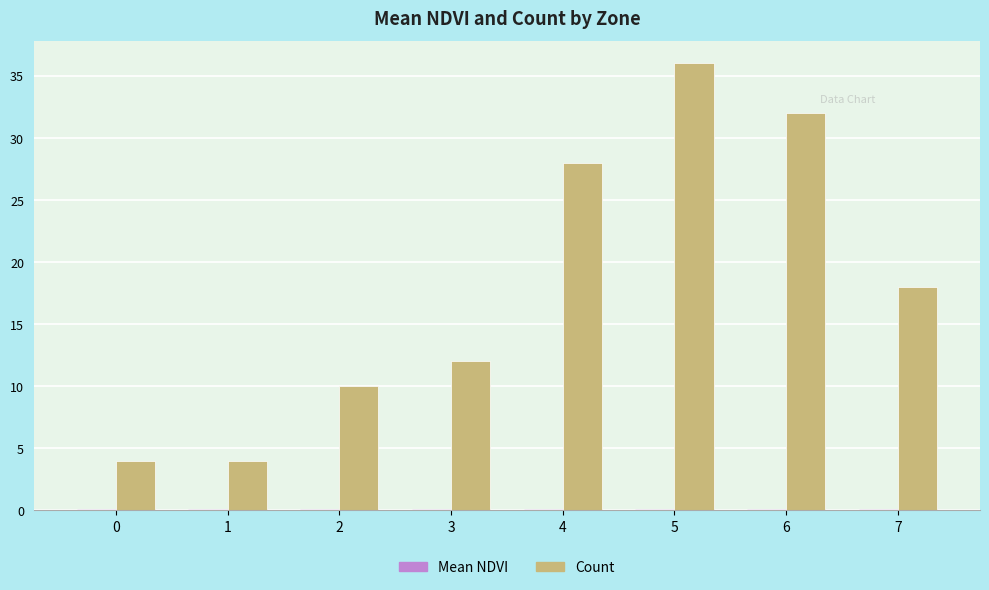

Which series has the largest range (max minus min)?

Count